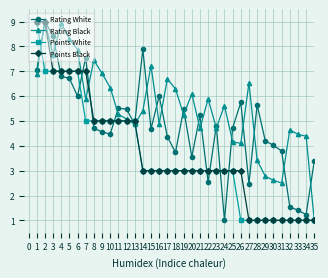

Which series changed the most between 18 and 25?

Rating Black